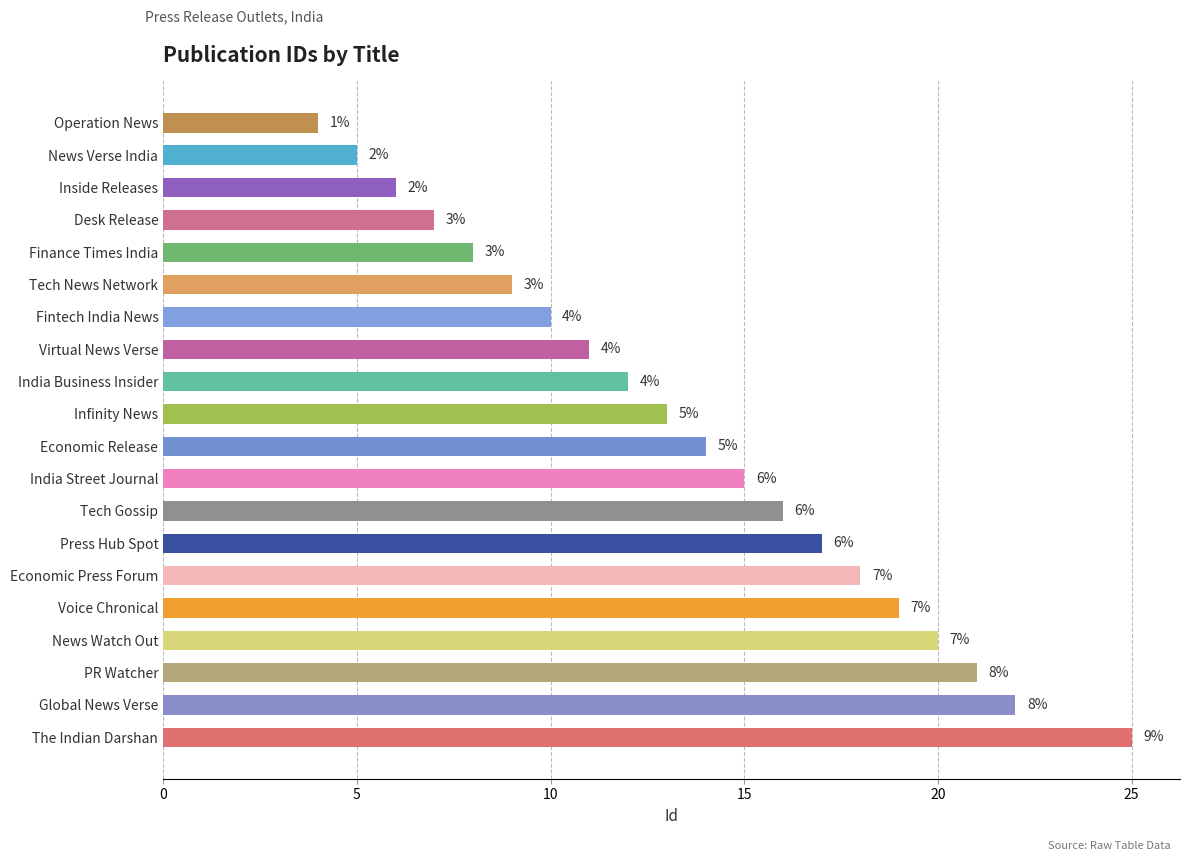

Reading bottom to top, what are all the values shown in this chart?

The Indian Darshan=25	Global News Verse=22	PR Watcher=21	News Watch Out=20	Voice Chronical=19	Economic Press Forum=18	Press Hub Spot=17	Tech Gossip=16	India Street Journal=15	Economic Release=14	Infinity News=13	India Business Insider=12	Virtual News Verse=11	Fintech India News=10	Tech News Network=9	Finance Times India=8	Desk Release=7	Inside Releases=6	News Verse India=5	Operation News=4